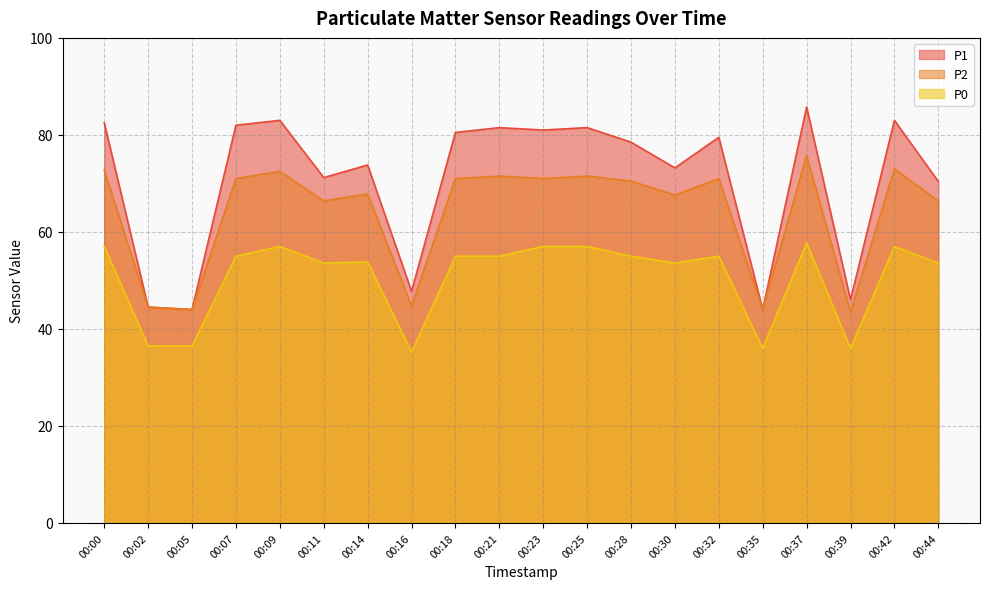

What is the value of the P2 point at the 8th from the left?

44.8